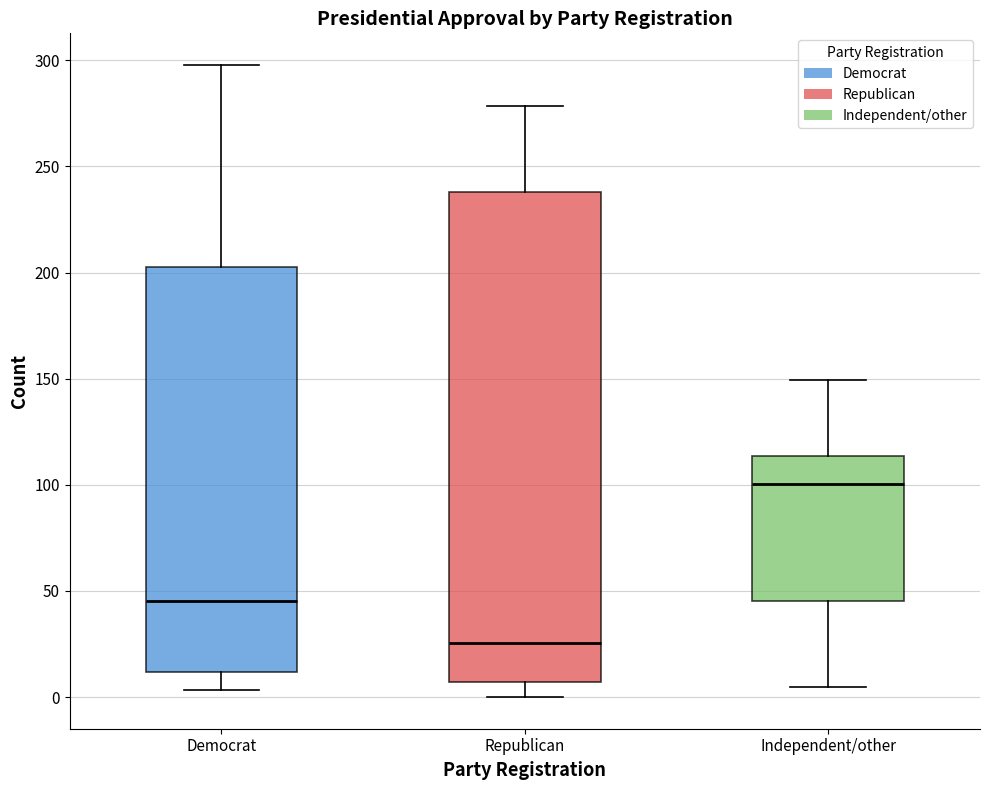

Reading left to right, read every box against the y-axis: the position of its median line, the range the box covers, and the ends of its whiskers. The values are not printed on the chart, so give them approximately, as read against the axis.

Democrat: median 45, box 10 to 200, whiskers 5 to 300
Republican: median 25, box 5 to 240, whiskers 0 to 280
Independent/other: median 100, box 45 to 115, whiskers 5 to 150